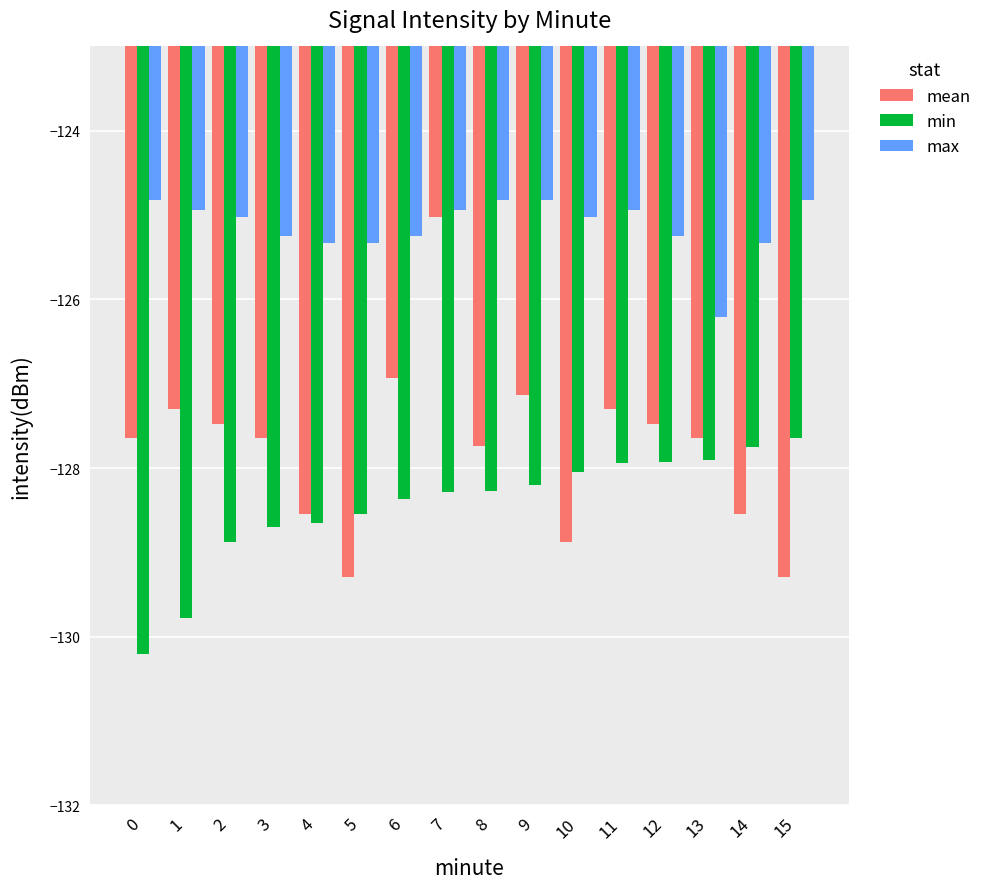

Rank the series at 3 from lowest to highest value.

min, mean, max